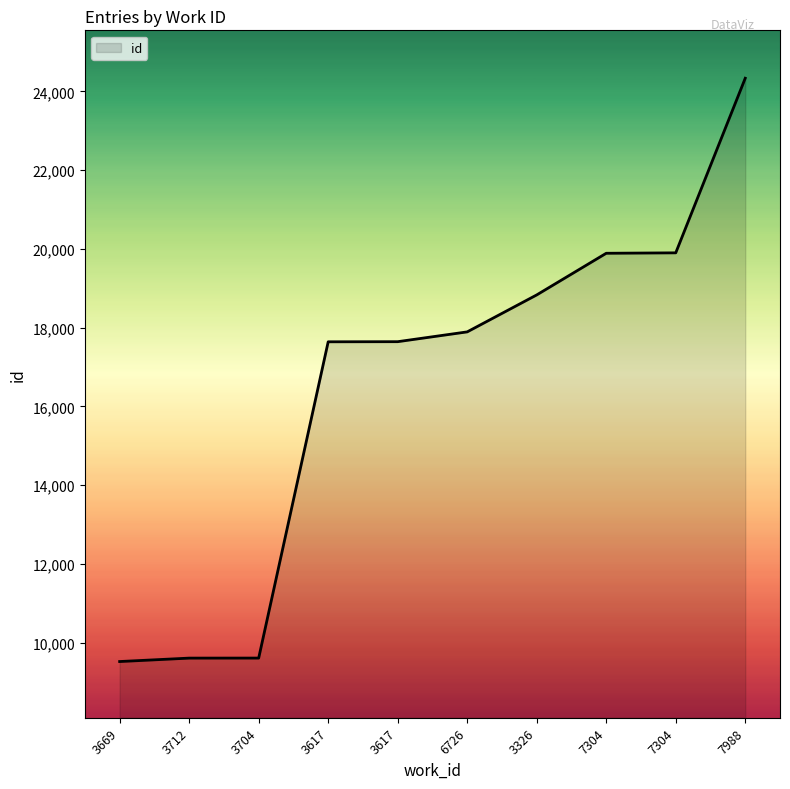

Between 3326 and 3669, which is larger?

3326